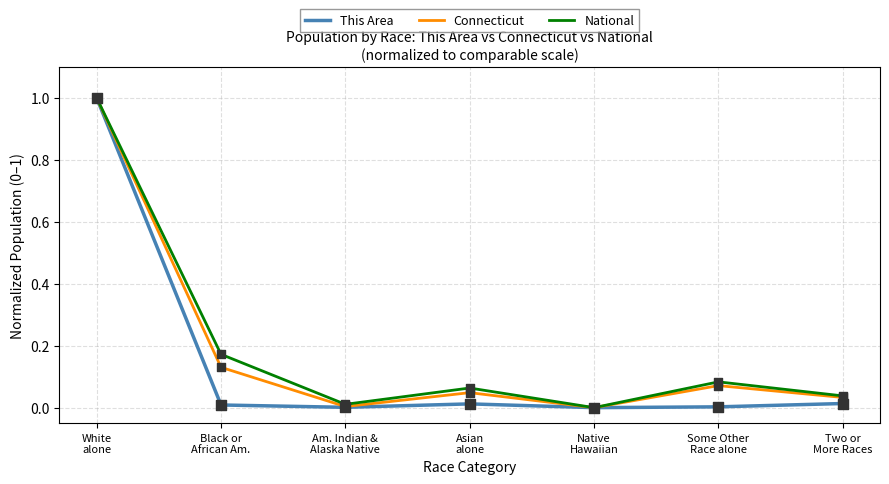

What is the maximum value for Connecticut?

1.0